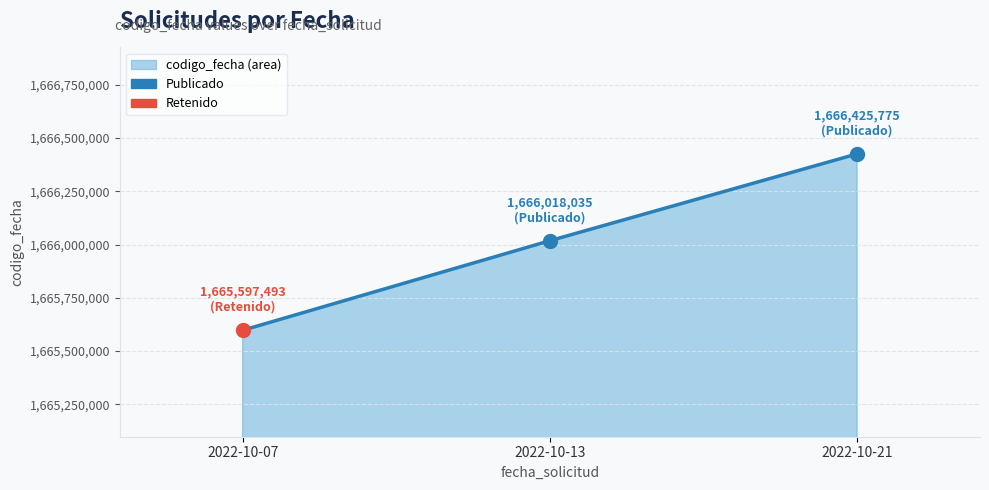

Which label corresponds to the largest value in the chart?

2022-10-21